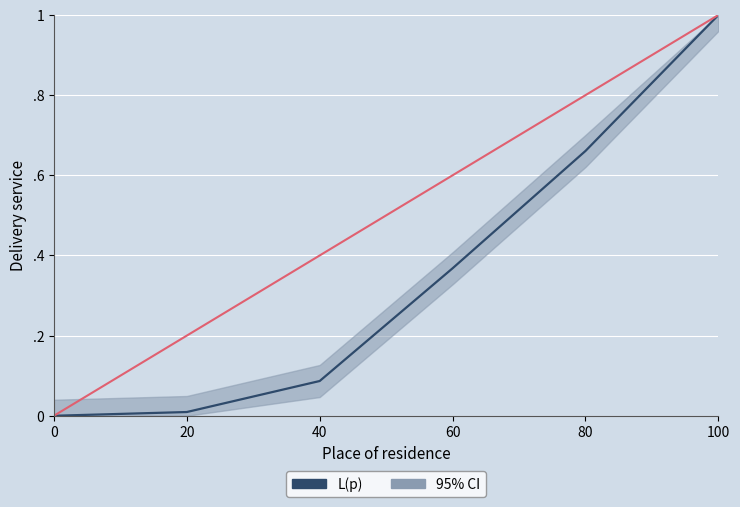

Which has a higher value, 20 or 60?

60